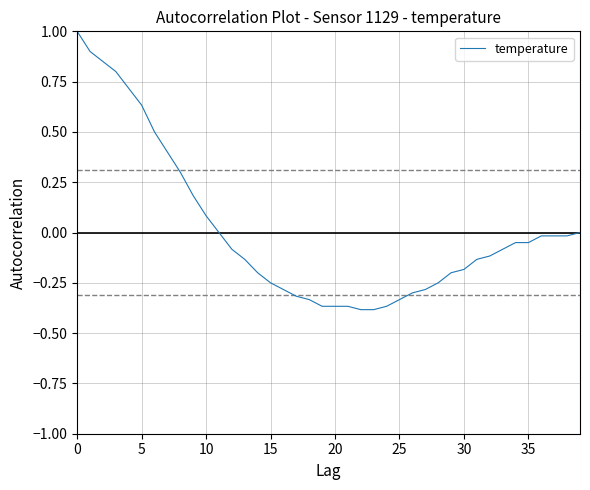

What is the difference between the maximum and minimum values?

1.4